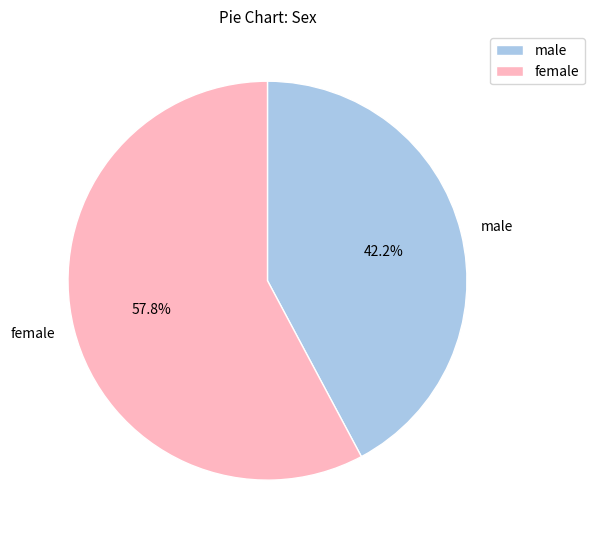

Which category has the smallest portion of the pie?

male